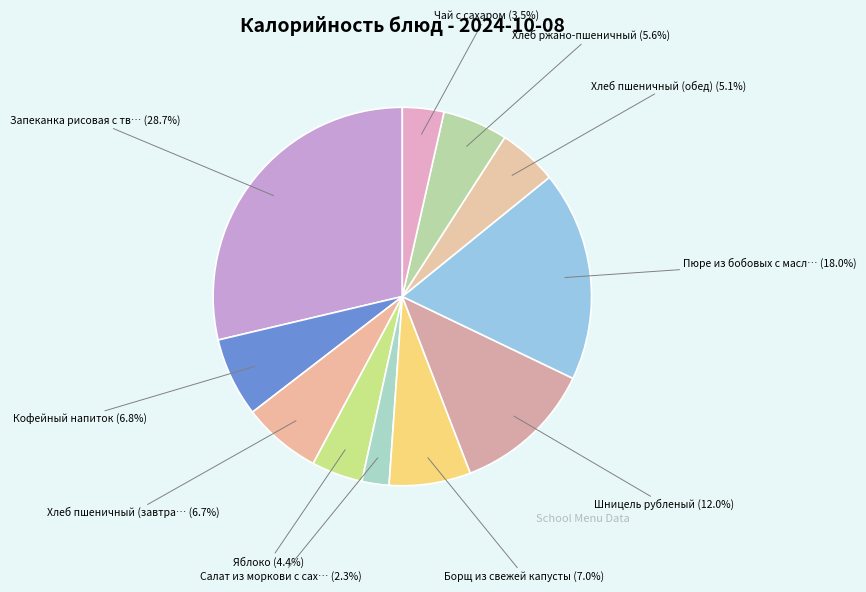

Does any single category account for the majority?

No